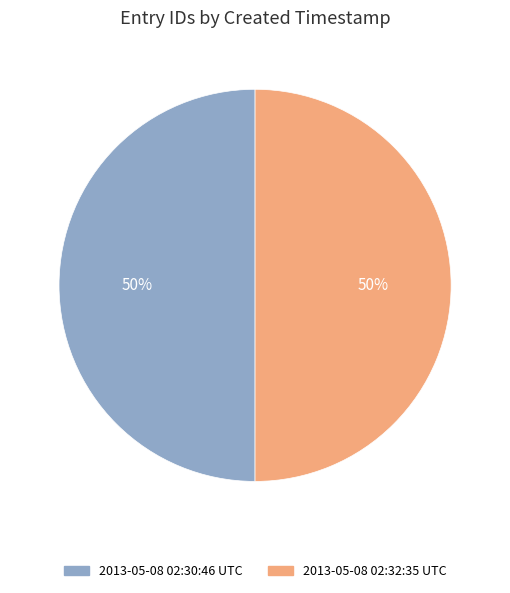

How many slices are in this pie chart?

2